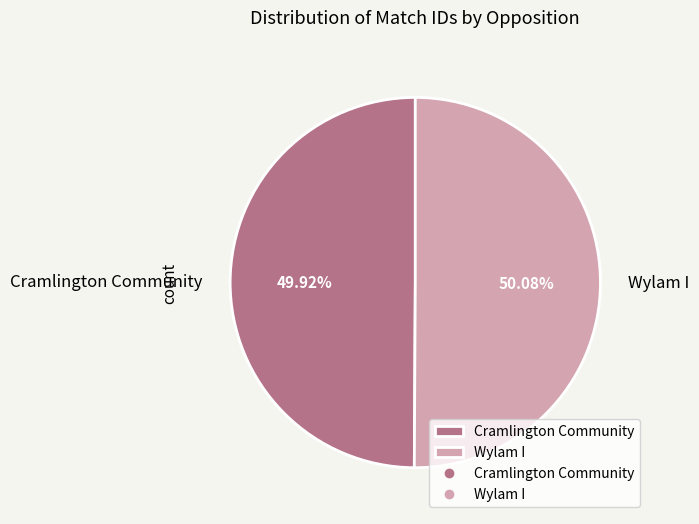

True or false: Cramlington Community accounts for 50% of the total.

True